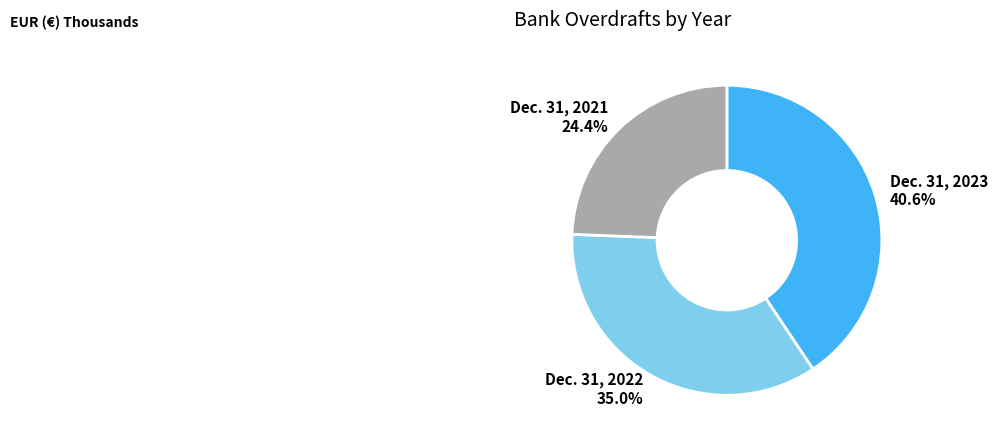

The Dec. 31, 2022 slice represents 35% of the pie. True or false?

True